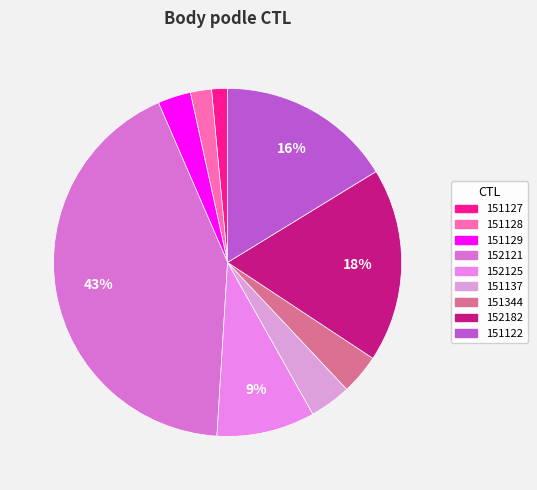

Is it true that 151129 is 1% of the pie?

False